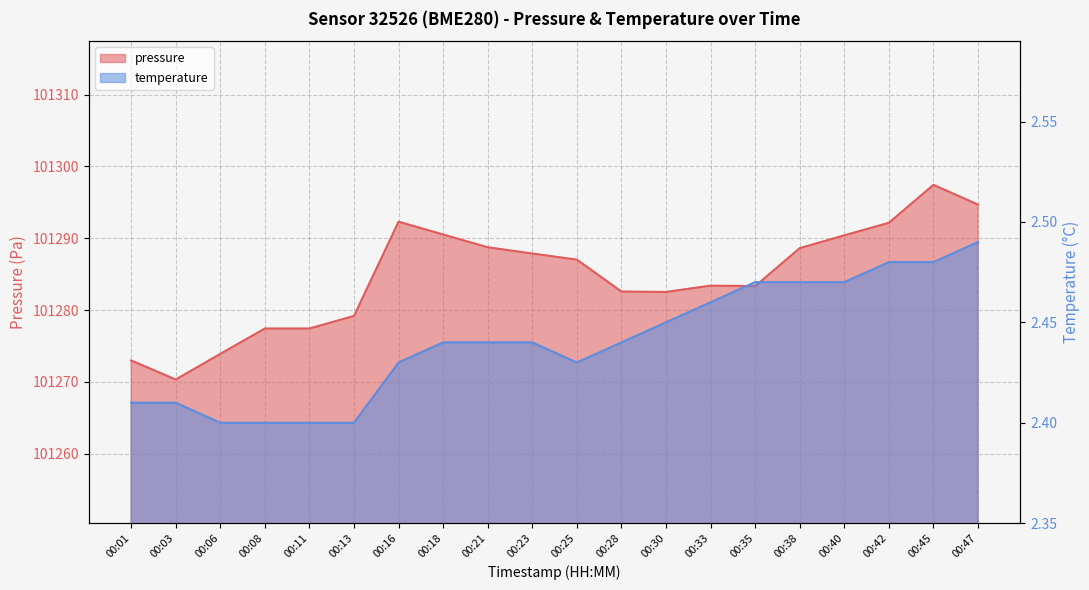

True or false: temperature has more than 0 interior local peaks.

False